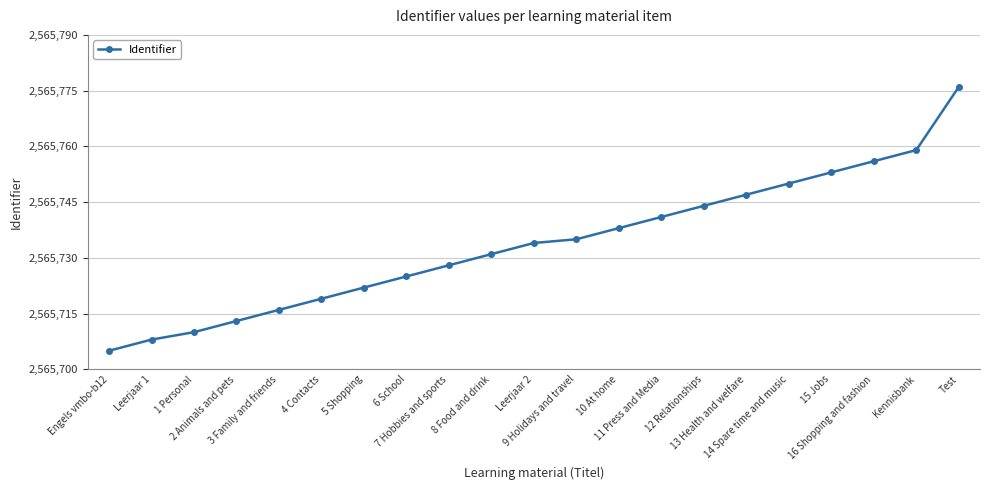

Does the chart display data point markers on the line(s)?

Yes